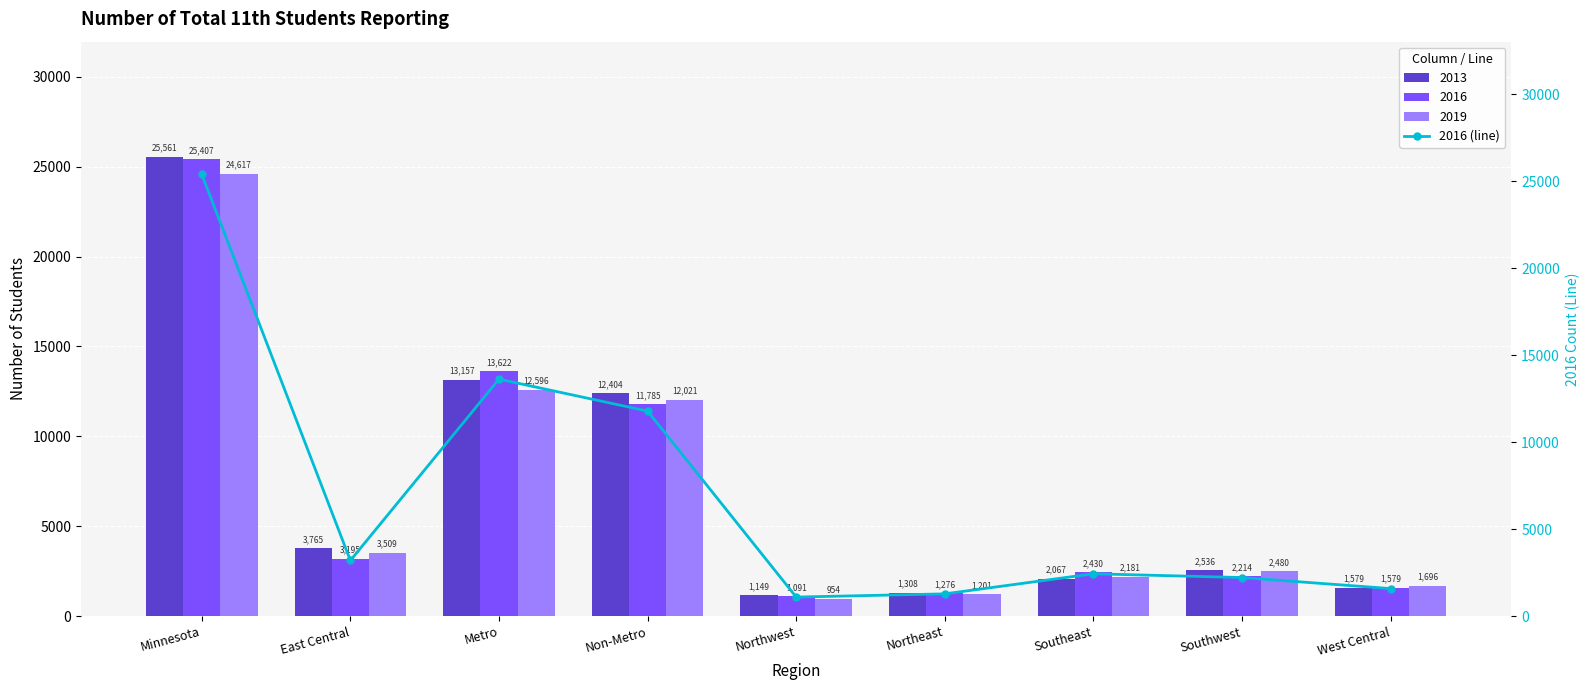

What value does the data have at Metro, to the nearest 50?

13600